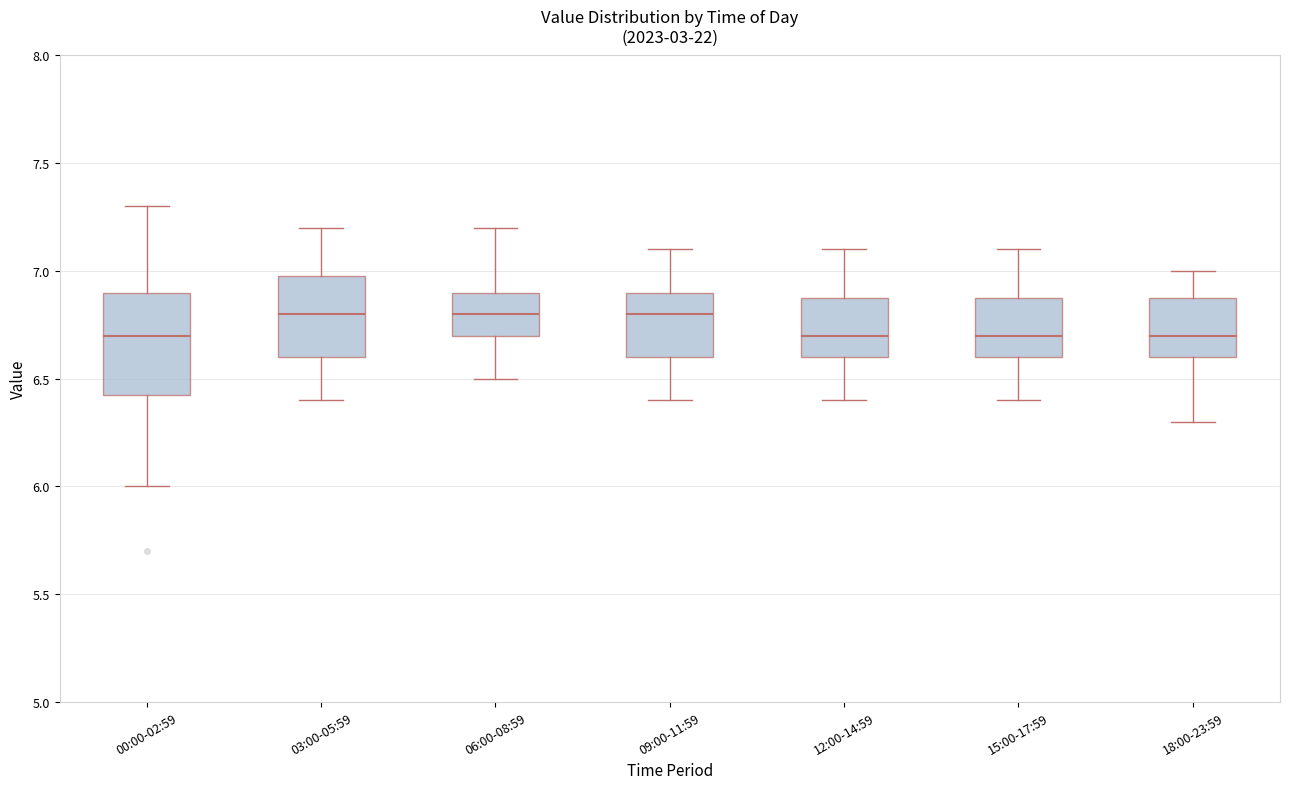

Which box is the tallest, from its lower edge to its upper edge?

00:00-02:59